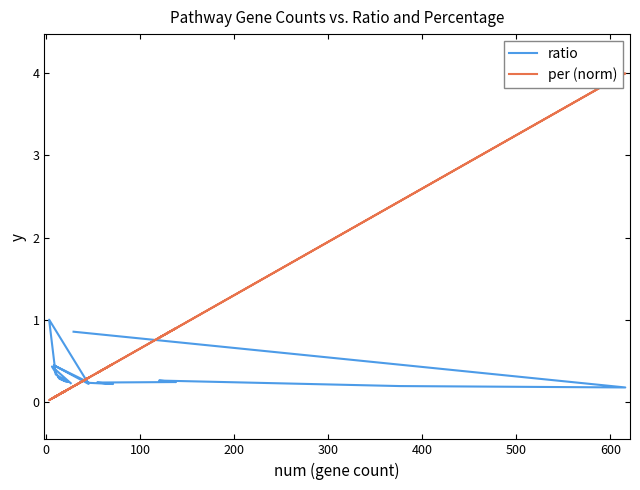

True or false: ratio and per (norm) cross at least once.

True